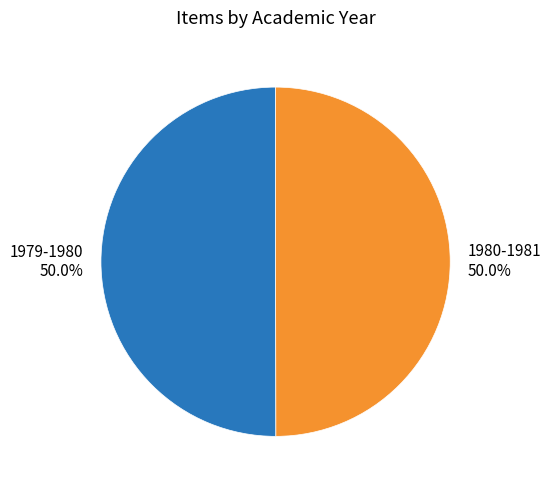

Combined, what portion of the pie is 1980-1981 and 1979-1980?

100.0%